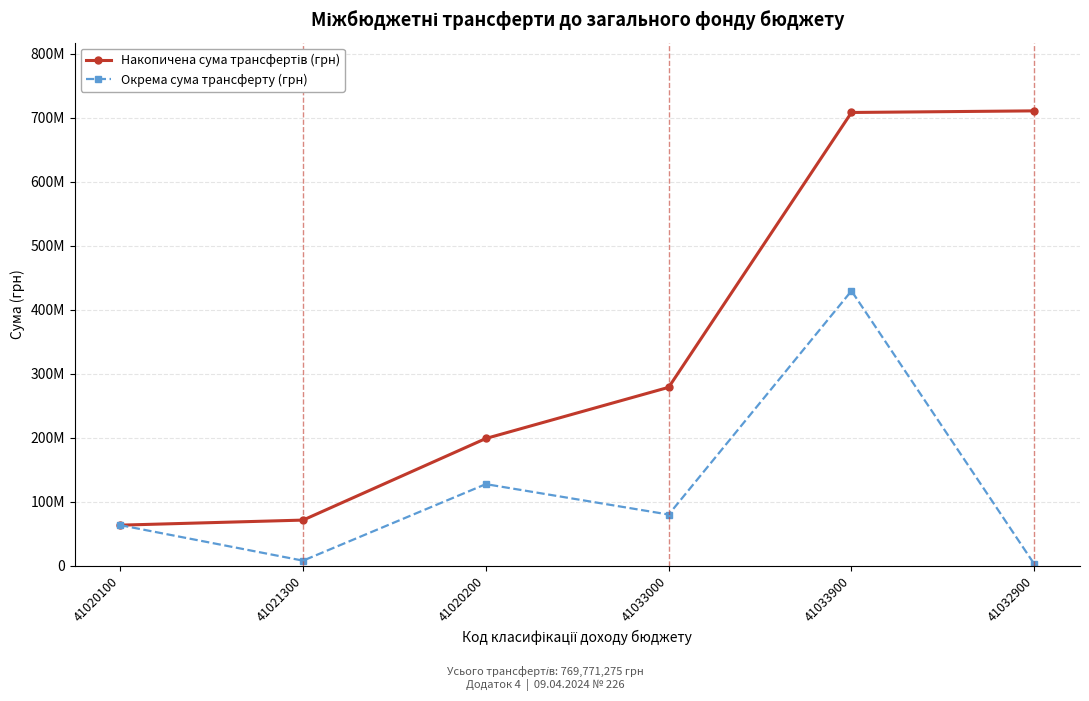

What value does the Окрема сума трансферту (грн) series have at 41020100, to the nearest 50?

63366000